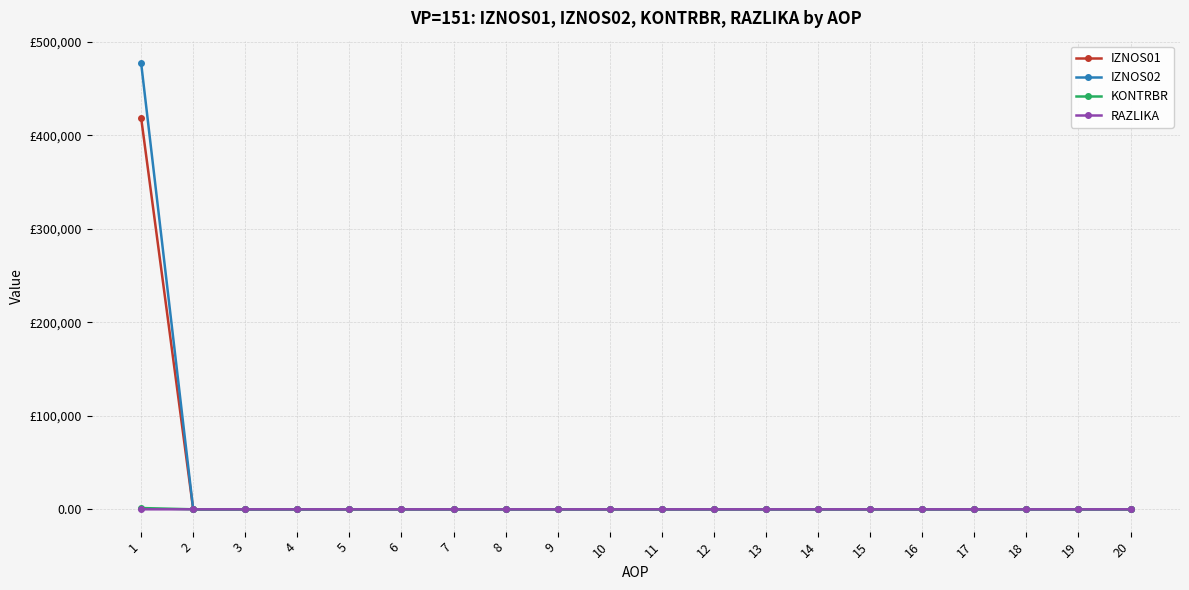

At which category is the sum across all series the highest?

1